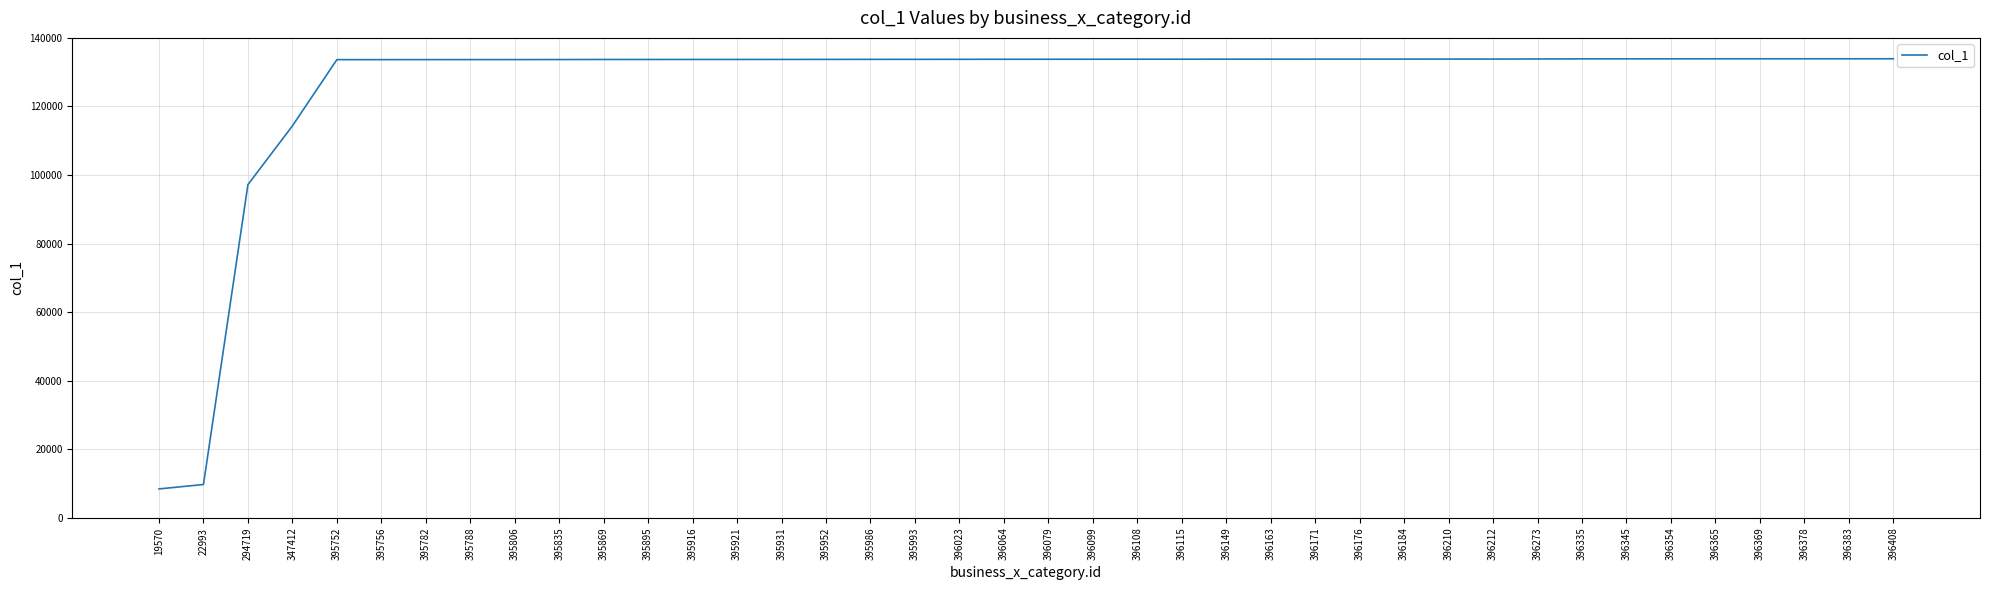

Does the chart have visible grid lines?

Yes